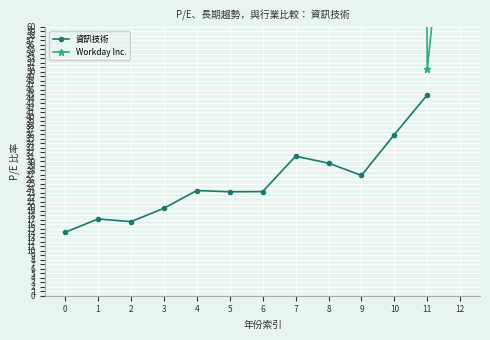

The Workday Inc. series shows 122.8 at 2025-03-11. True or false?

True